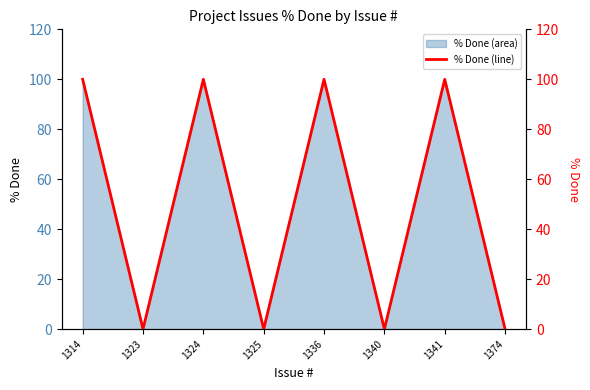

Rank the categories by value from highest to lowest.

1314, 1324, 1336, 1341, 1323, 1325, 1340, 1374